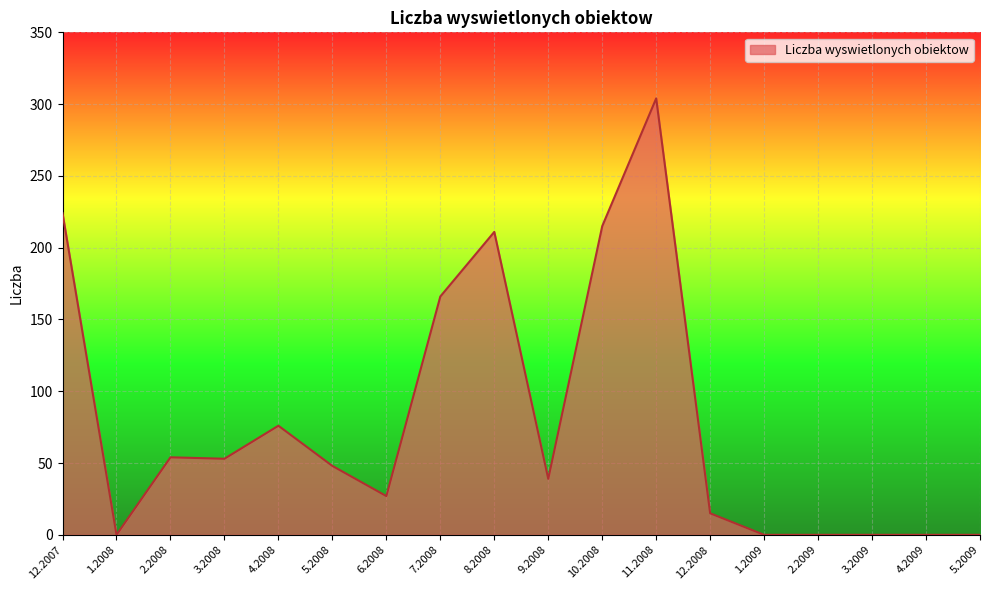

What is the difference between the values at 8.2008 and 4.2009?

211